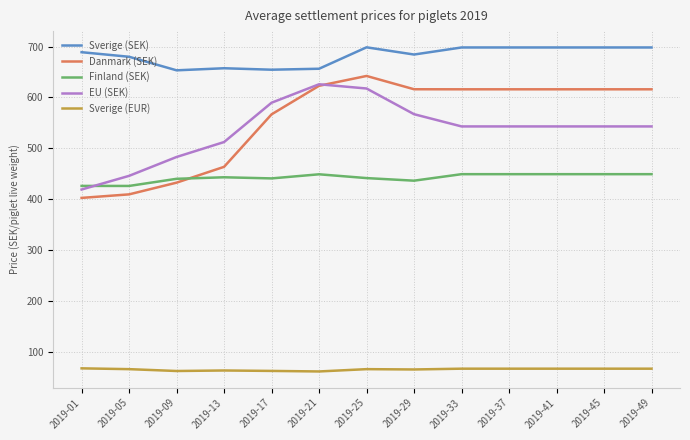

At 2019-01, list the series in order from largest to smallest.

Sverige (SEK), Finland (SEK), EU (SEK), Danmark (SEK), Sverige (EUR)